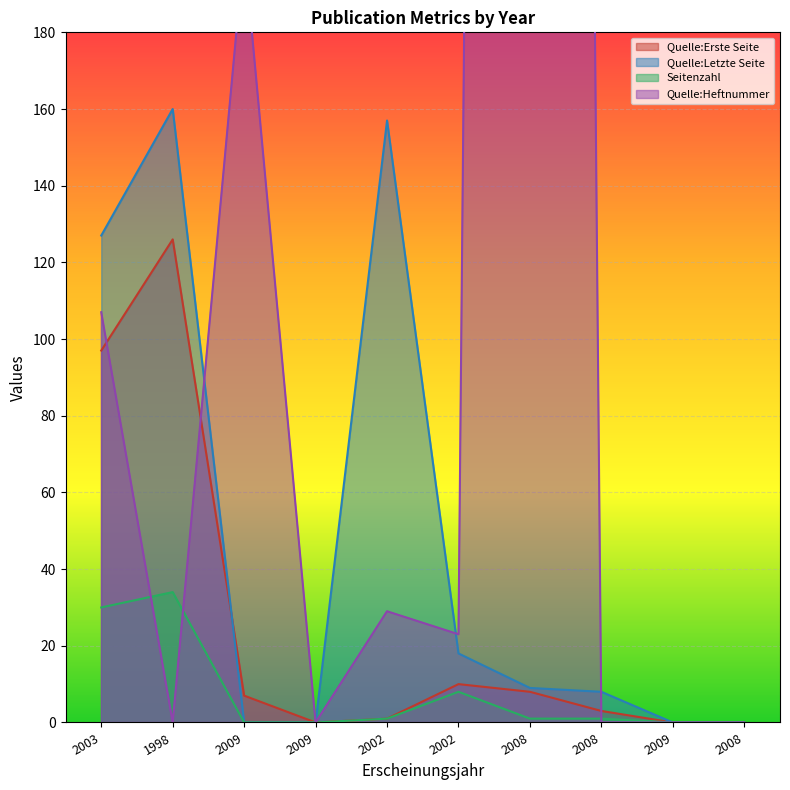

True or false: Quelle:Heftnummer has a value of 0 at 2009.

True